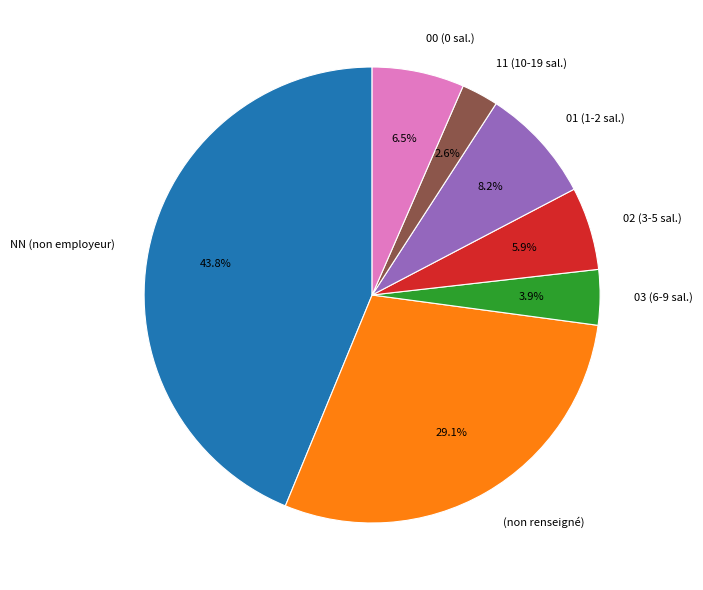

Between 02 (3-5 sal.) and (non renseigné), which is larger?

(non renseigné)